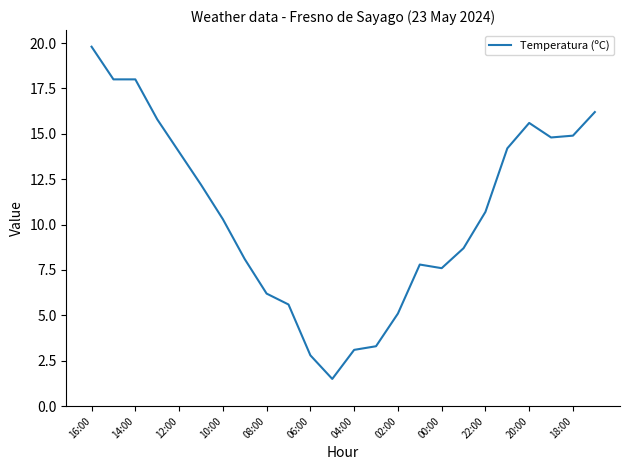

What is the difference between the maximum and minimum values?

18.3